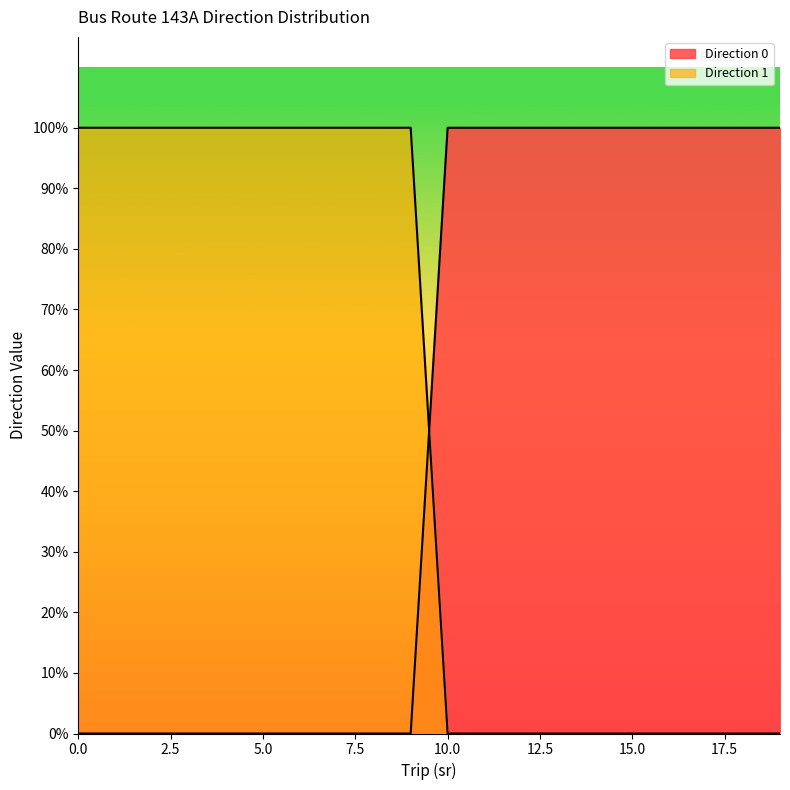

Reading left to right, what are all the values shown in this chart?

Direction 0: 0	0	0	0	0	0	0	0	0	0	1	1	1	1	1	1	1	1	1	1
Direction 1: 1	1	1	1	1	1	1	1	1	1	0	0	0	0	0	0	0	0	0	0